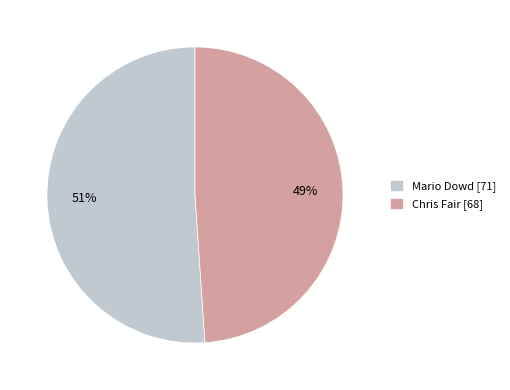

To the nearest percent, what portion does Chris Fair represent?

49%